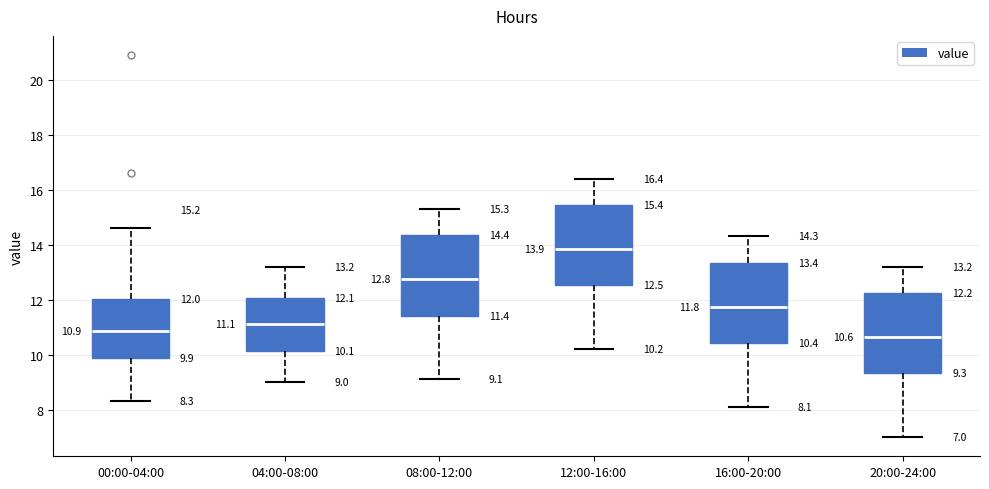

Which box's median line is the highest?

12:00-16:00